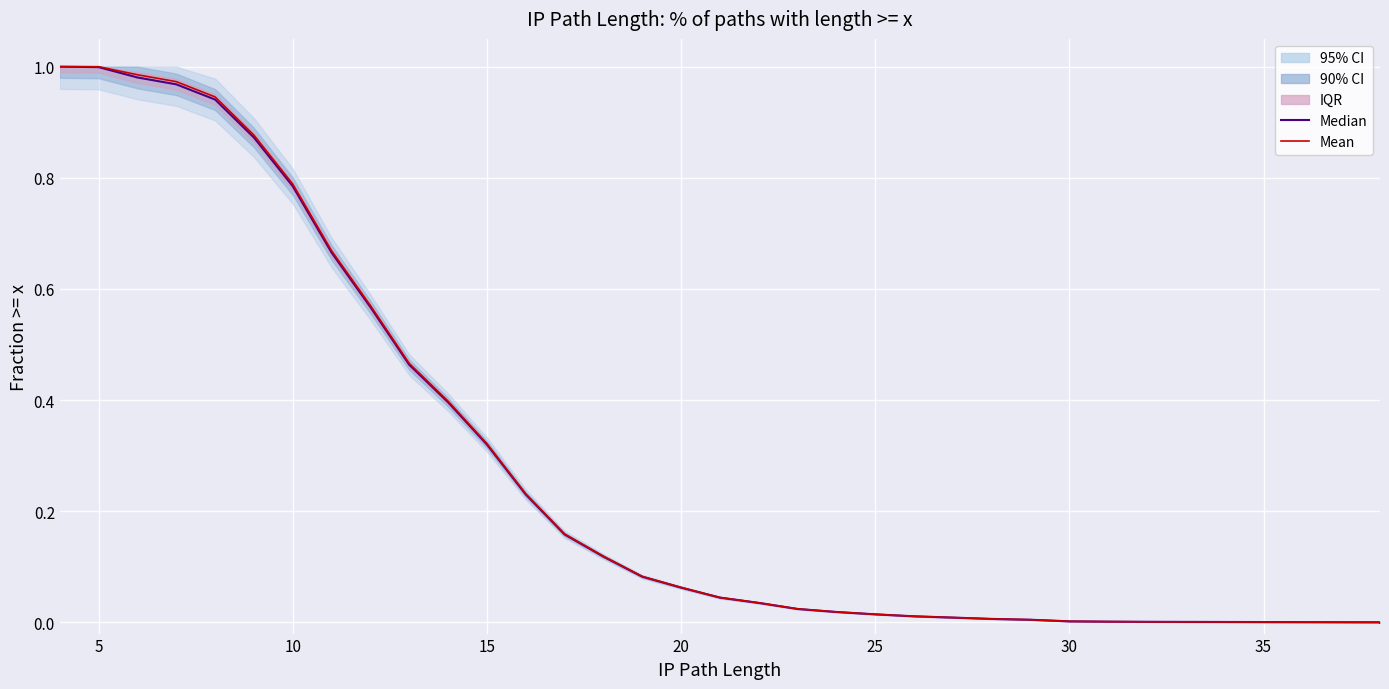

True or false: Median and Mean cross at least once.

False